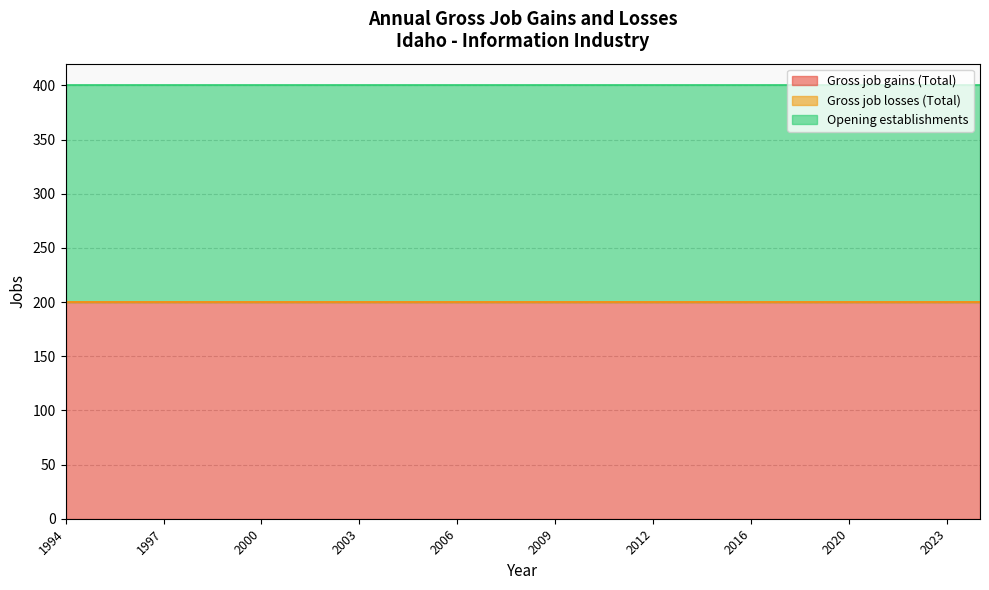

What are all the series names shown in the legend?

Gross job gains (Total), Gross job losses (Total), Opening establishments